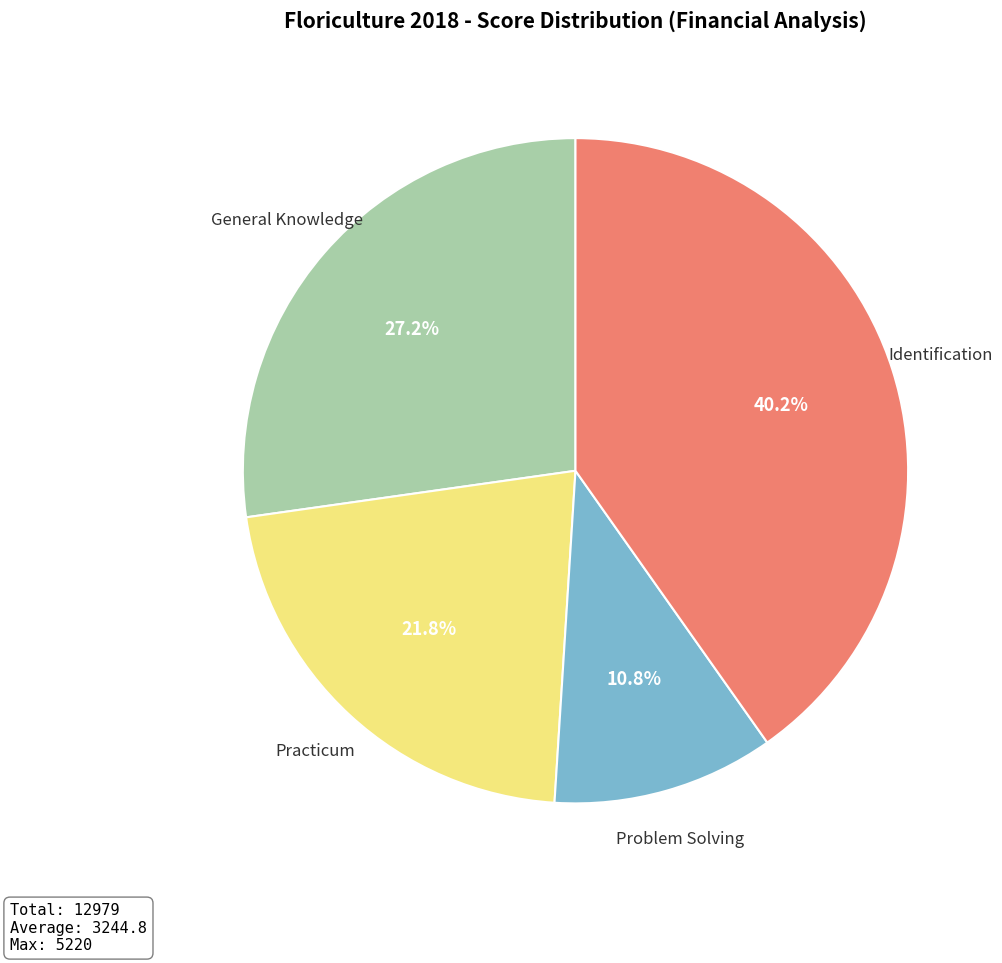

What portion of the pie excludes Practicum?

78.2%